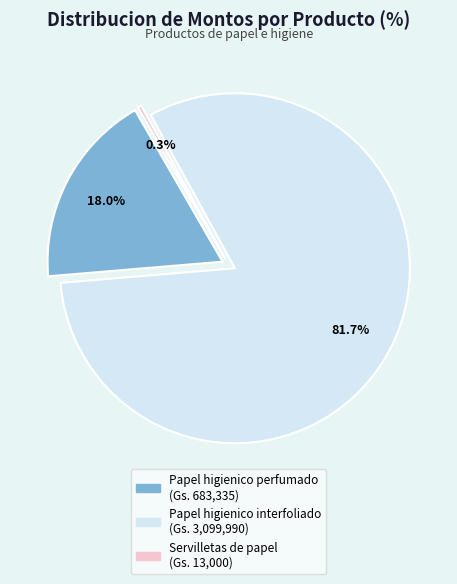

Is Papel higienico interfoliado the majority of the pie?

Yes